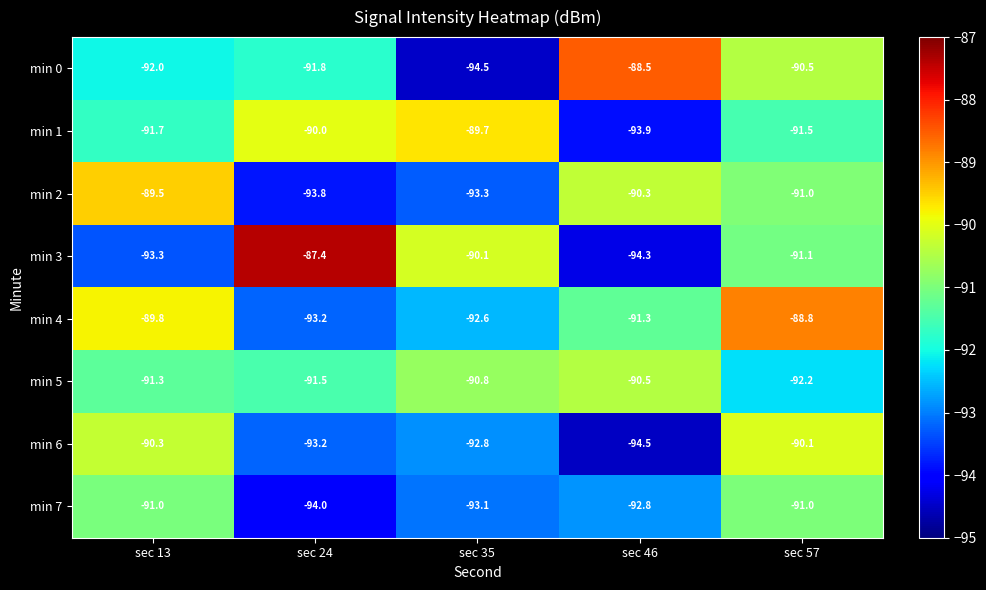

Is it true that min 3 equals -93.3 at sec 13?

True